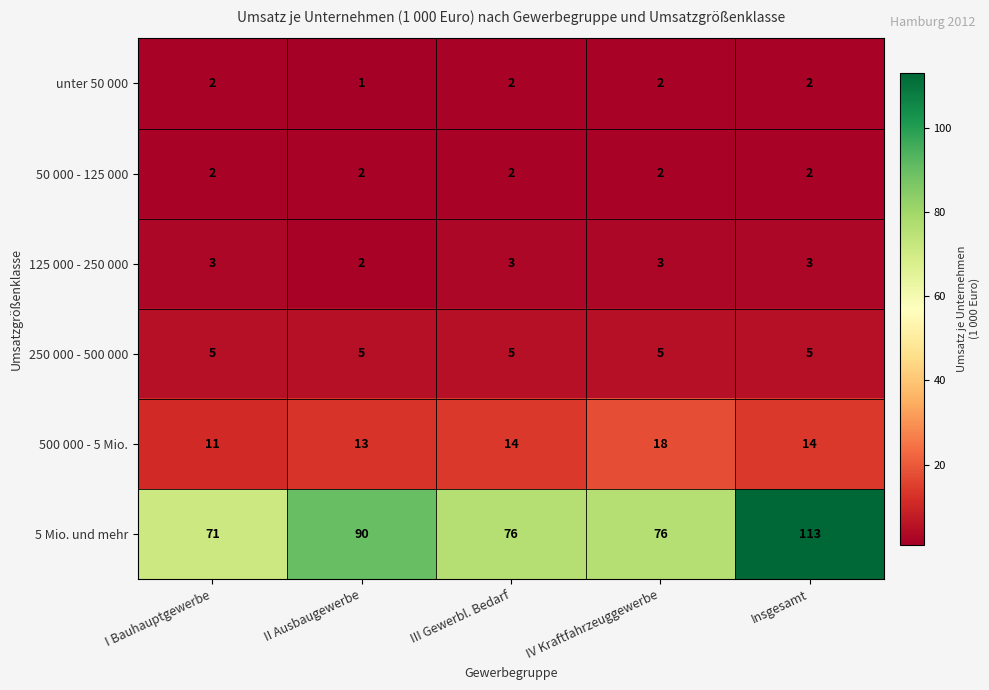

Count the number of data series in this chart.

6